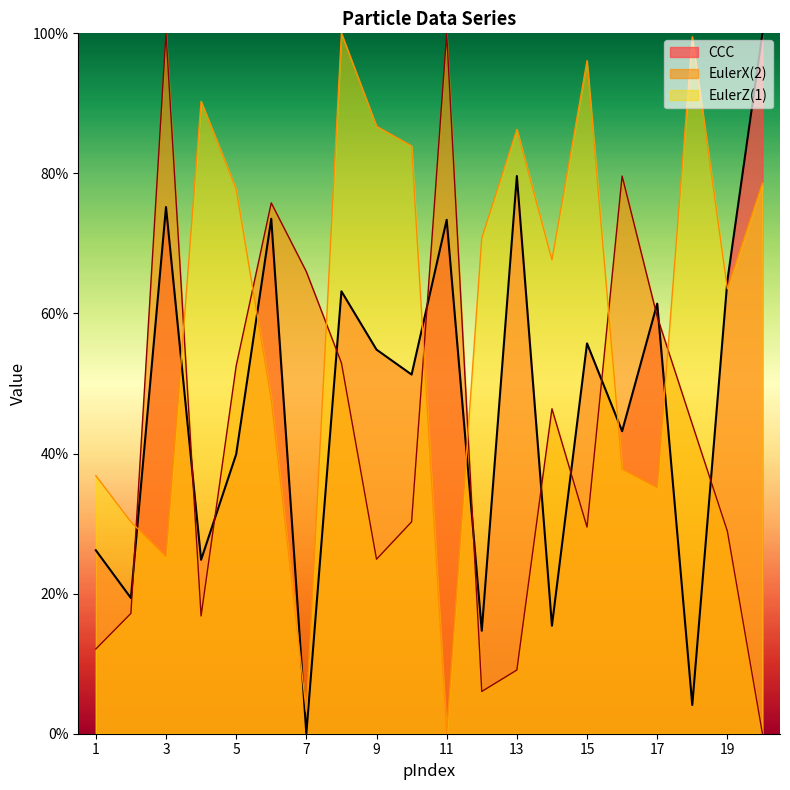

At how many categories does at least one series exceed 51?

18